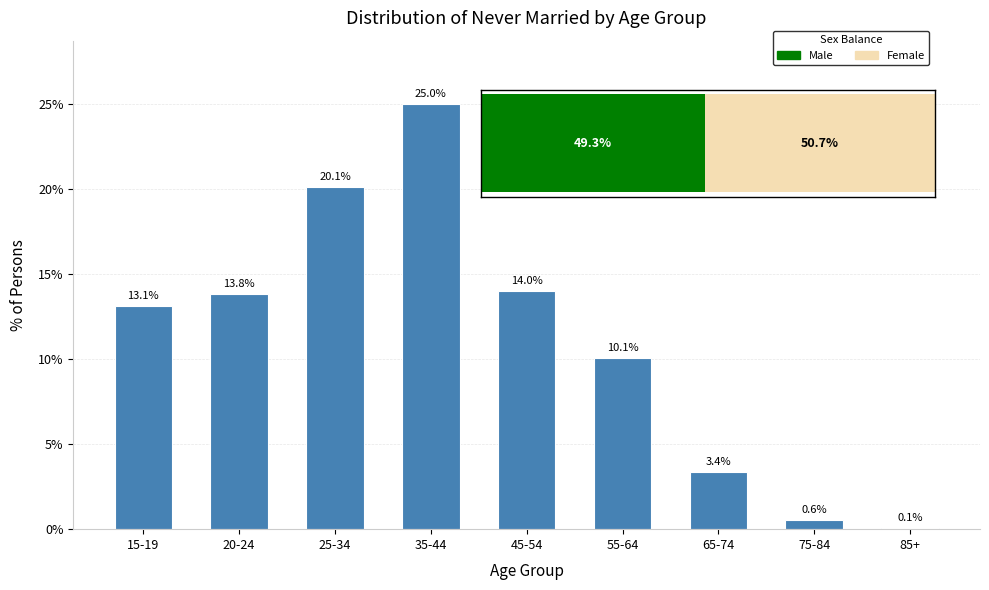

Reading left to right, what are all the values shown in this chart?

15-19=13.1	20-24=13.8	25-34=20.1	35-44=25.0	45-54=14.0	55-64=10.1	65-74=3.4	75-84=0.6	85+=0.1